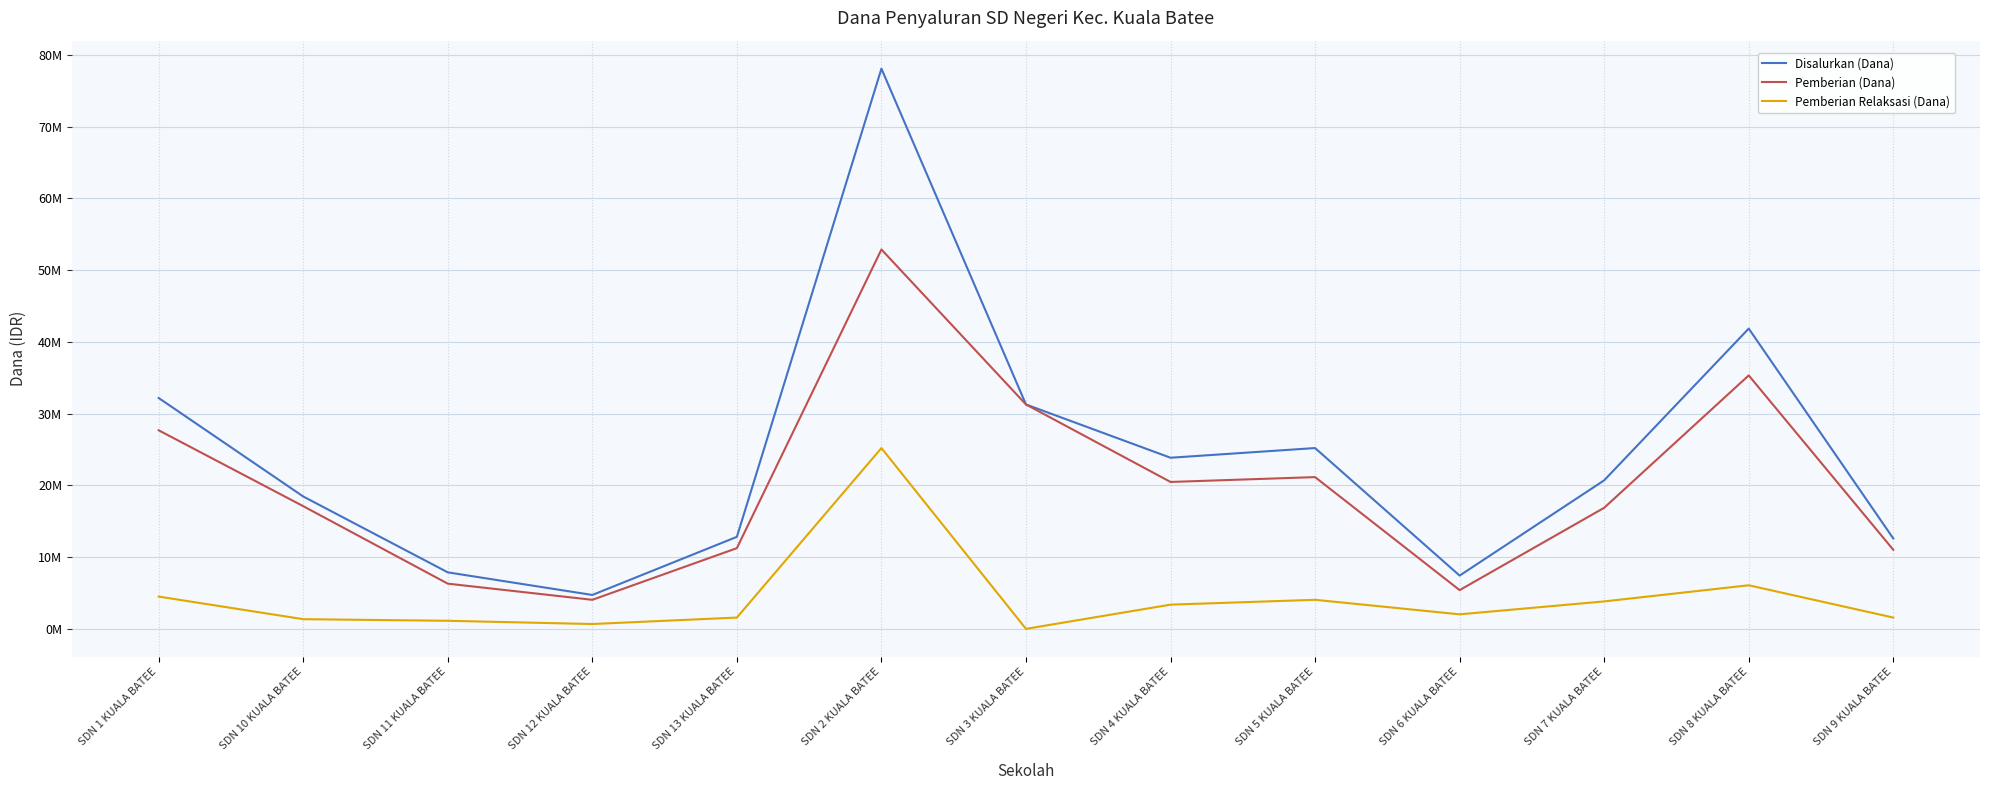

Between SDN 12 KUALA BATEE and SDN 3 KUALA BATEE, which is larger?

SDN 3 KUALA BATEE